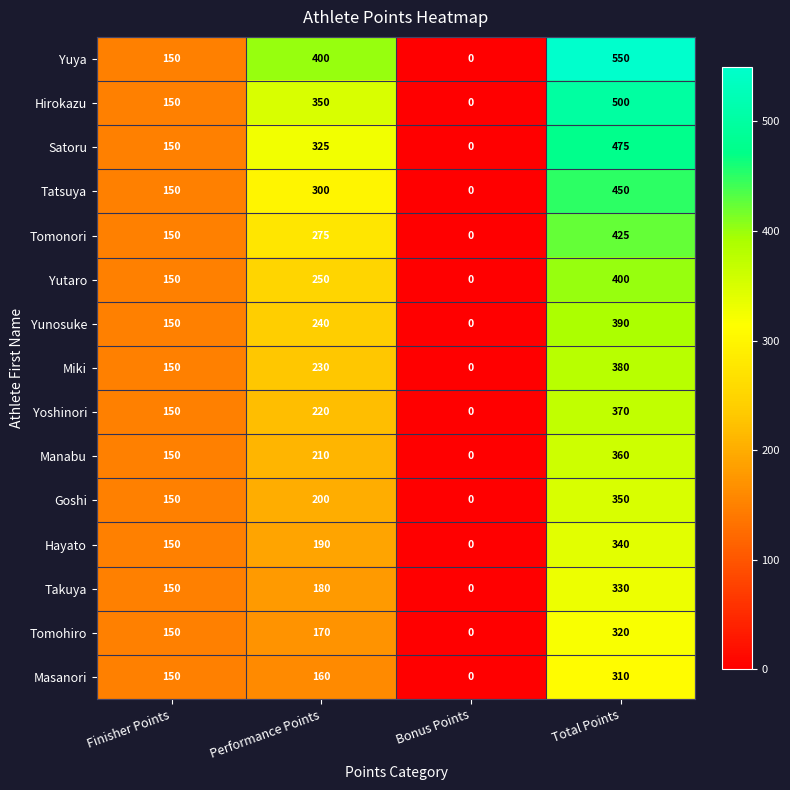

What is the sum of all Tomonori values?

850